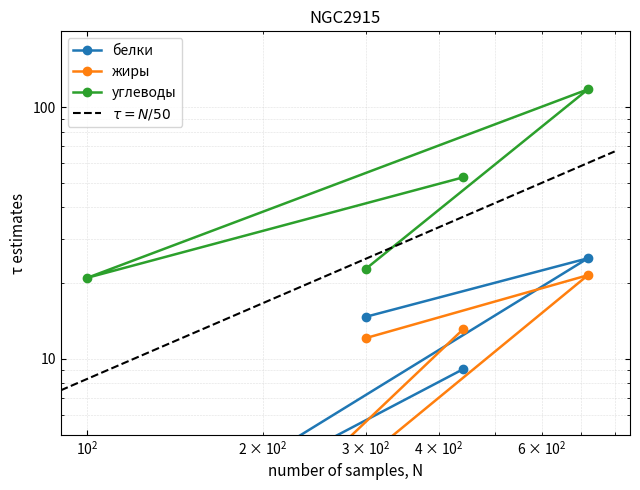

Which series has the largest total across all categories?

углеводы